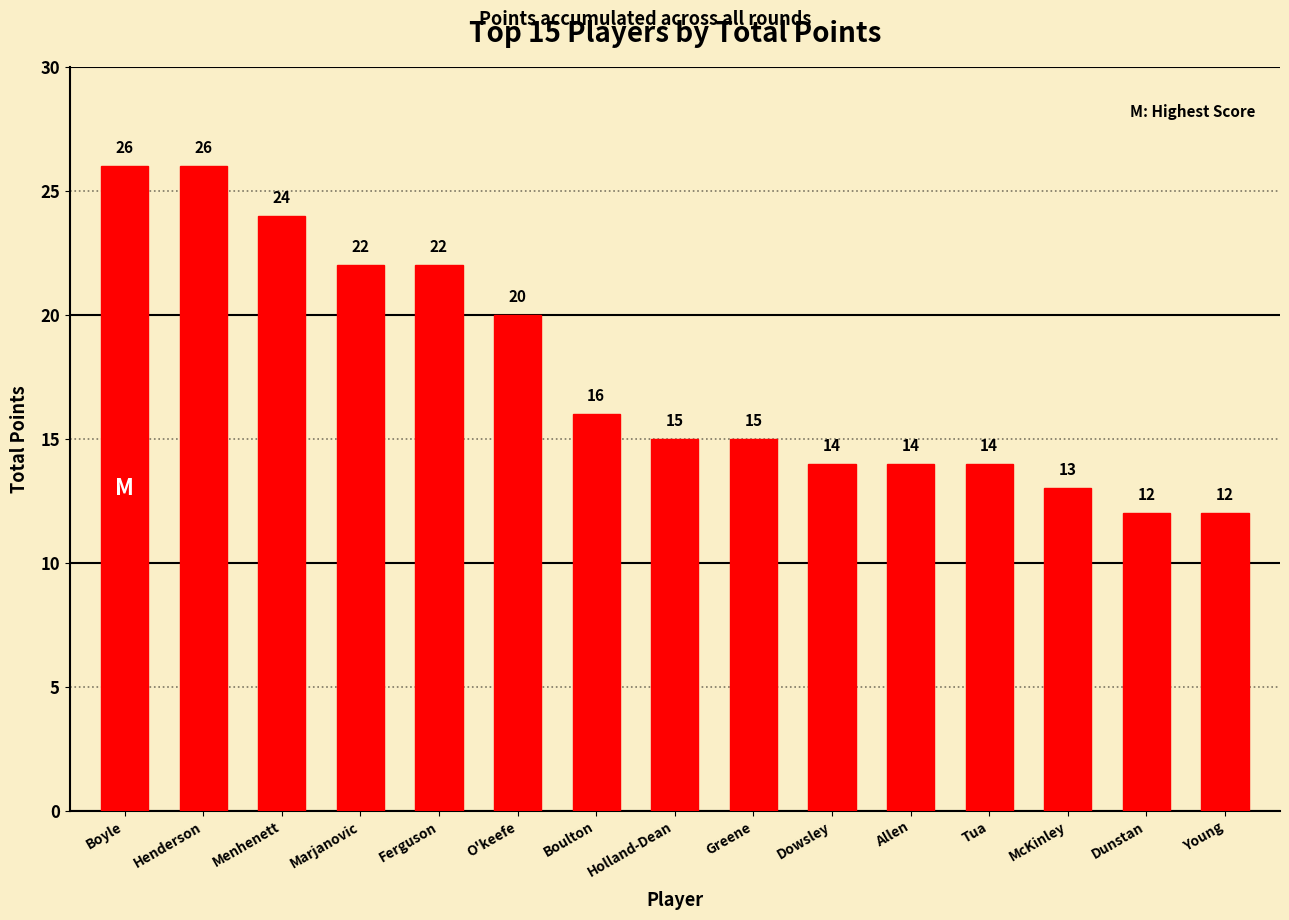

Which has a higher value, Allen or O'keefe?

O'keefe